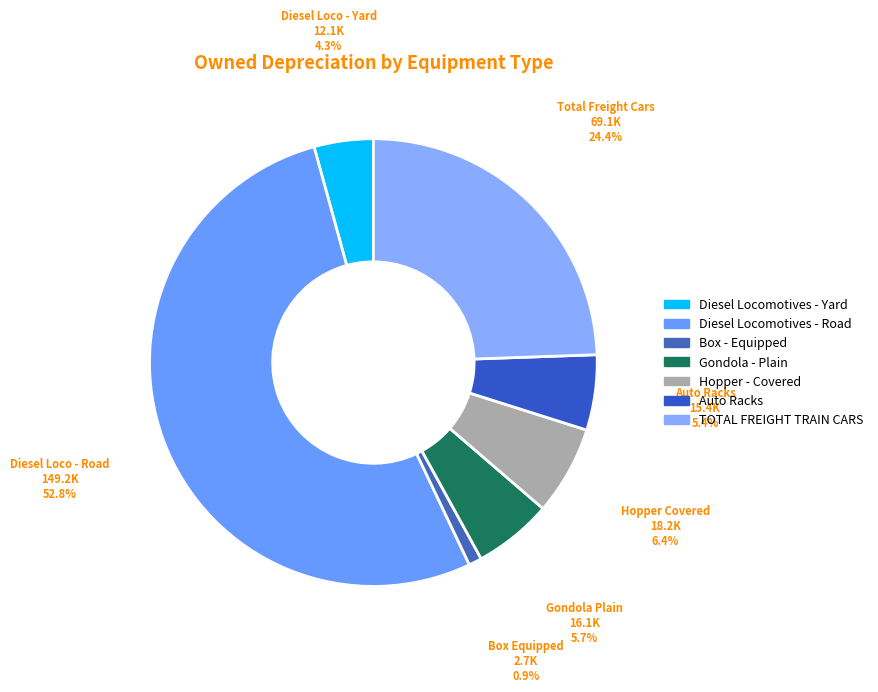

How many slices are in this pie chart?

7